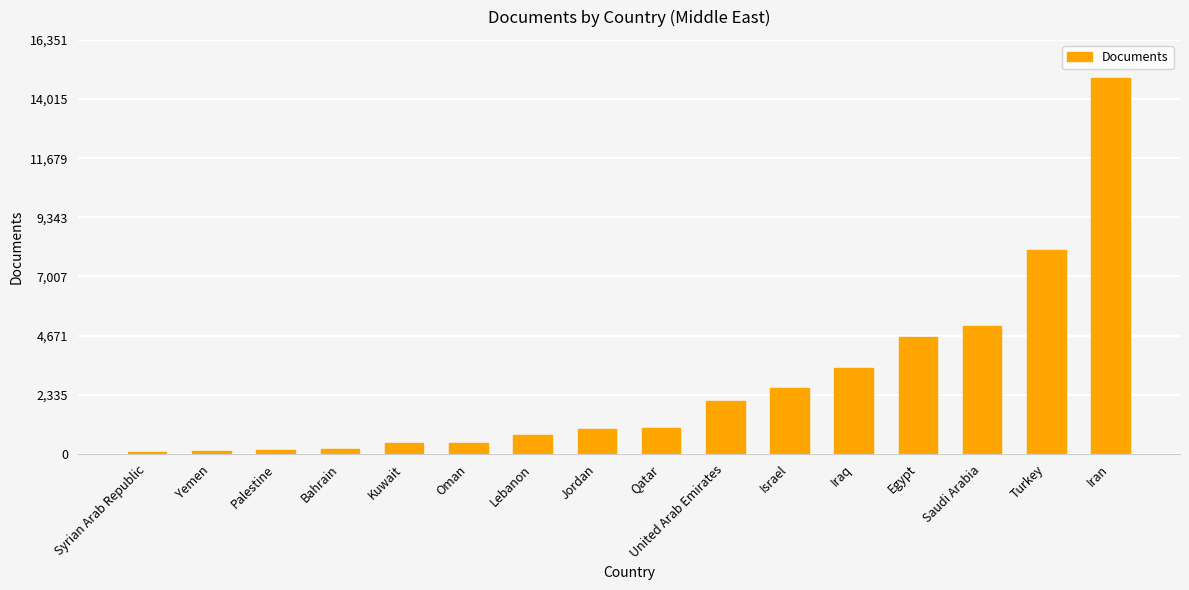

What is the minimum value shown in the chart?

63